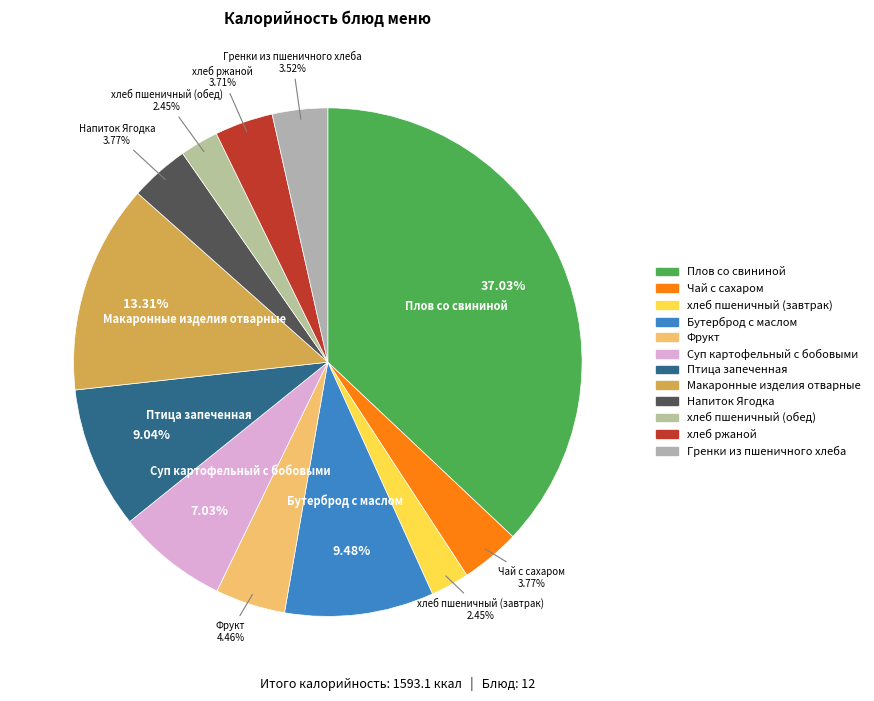

How many segments does this pie chart have?

12